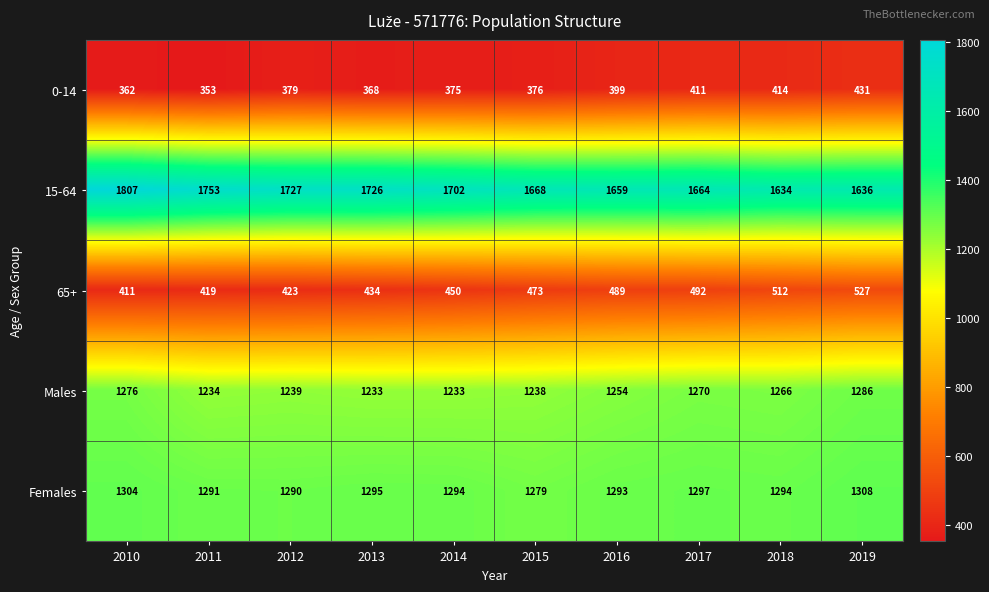

What is the difference between the highest and lowest values at 2012?

1348